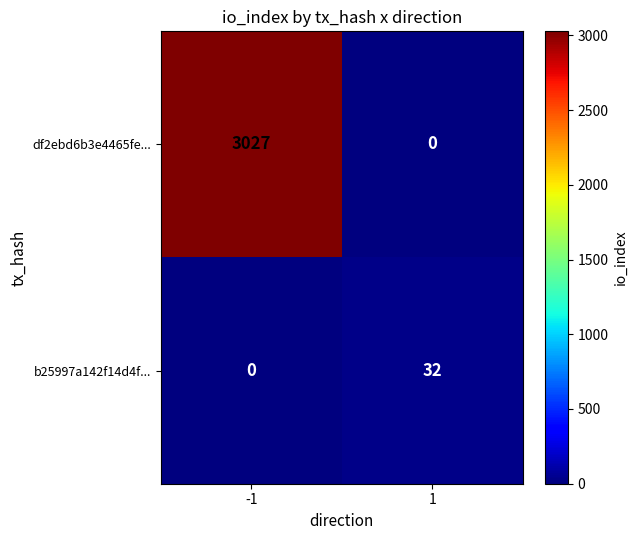

What is the maximum value for b25997a142f14d4f...?

32